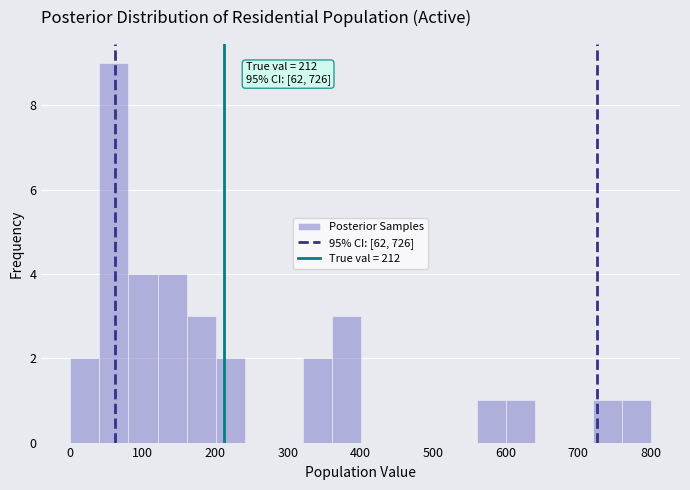

Read against the x-axis, roughly where is the centre of the tallest bar?

60